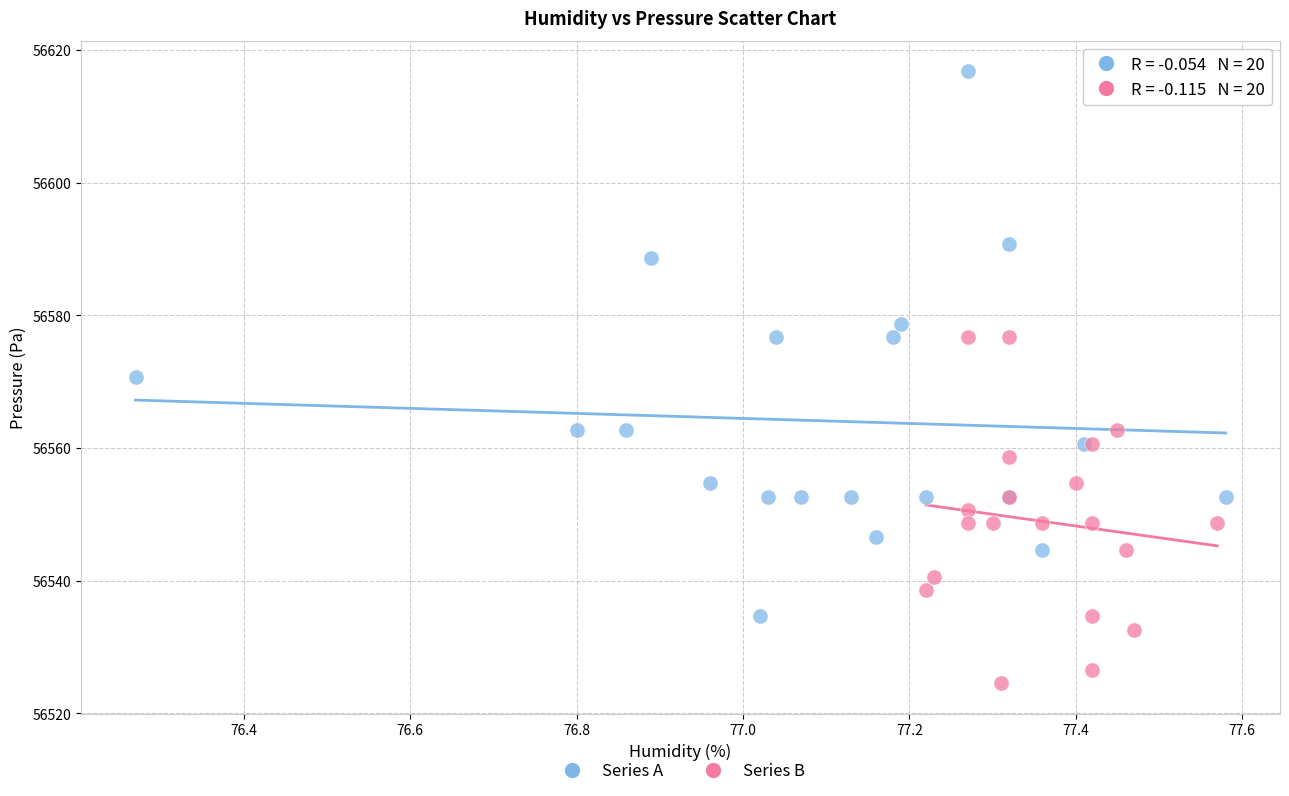

Which series contains the highest Y value?

Series A